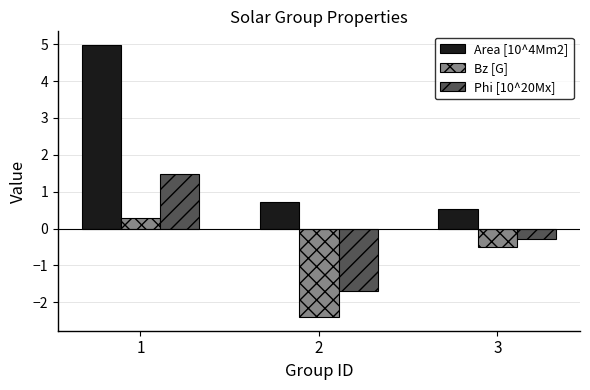

At 1, list the series in order from largest to smallest.

Area [10^4Mm2], Phi [10^20Mx], Bz [G]